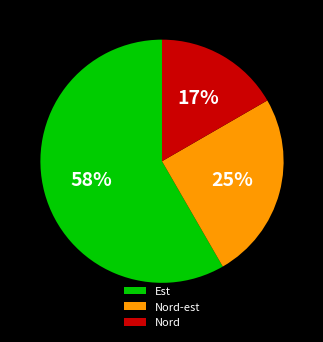

True or false: Nord-est accounts for 25% of the total.

True